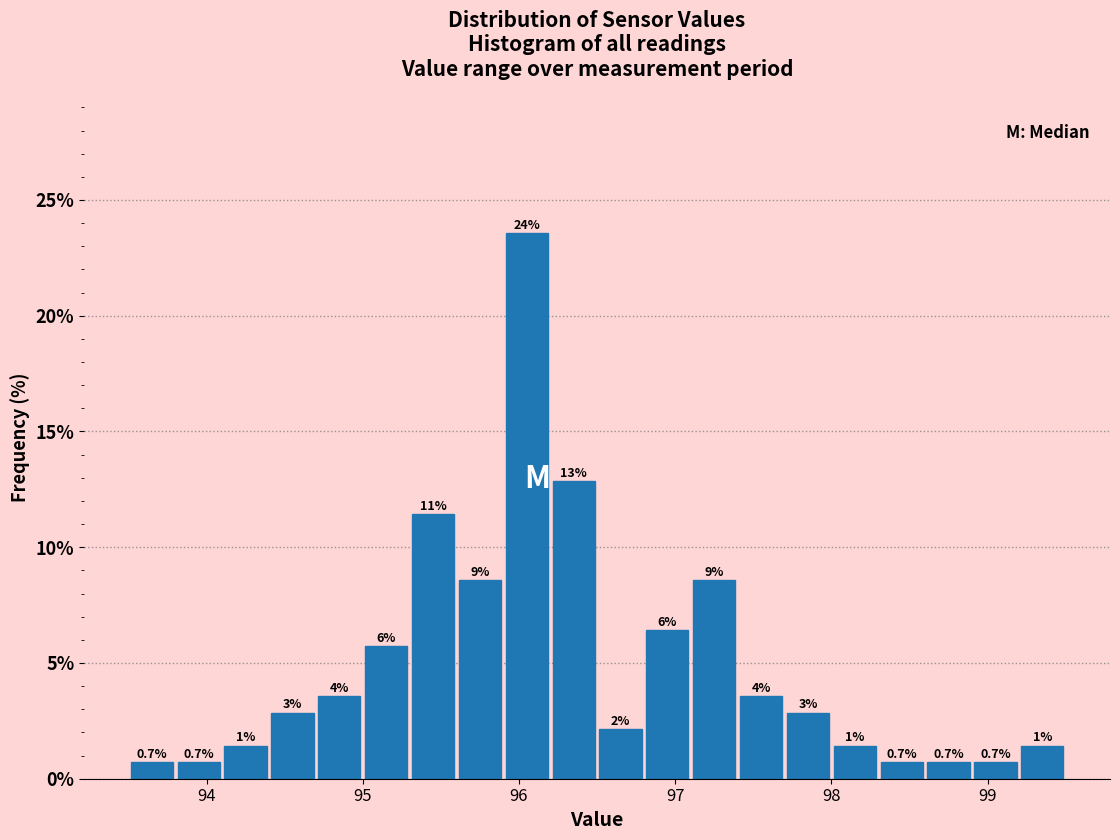

Read against the x-axis, roughly where is the centre of the tallest bar?

96.1